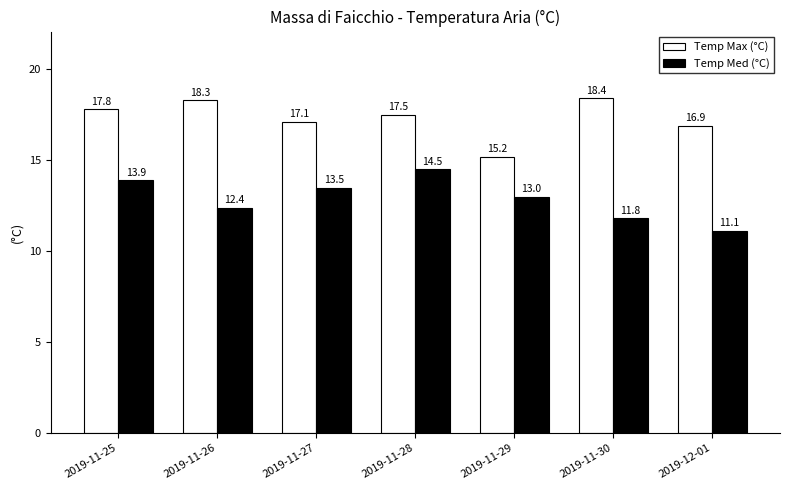

How many distinct data groups are displayed?

2